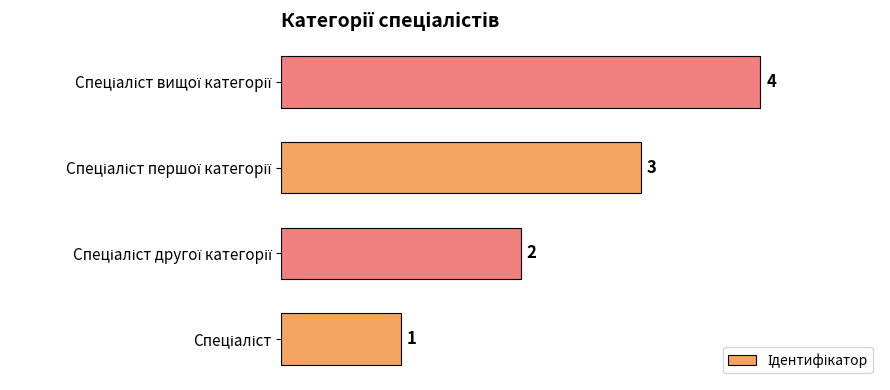

What is the sum of all values?

10